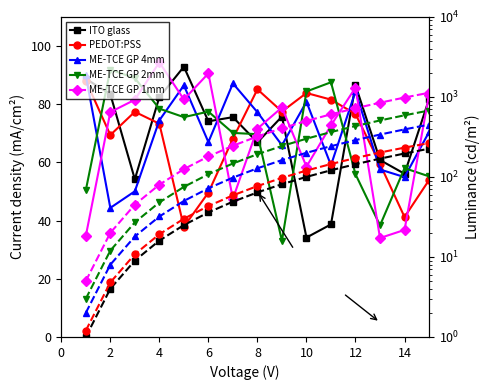

Where is ME-TCE GP 1mm nearest to the value 64?

10